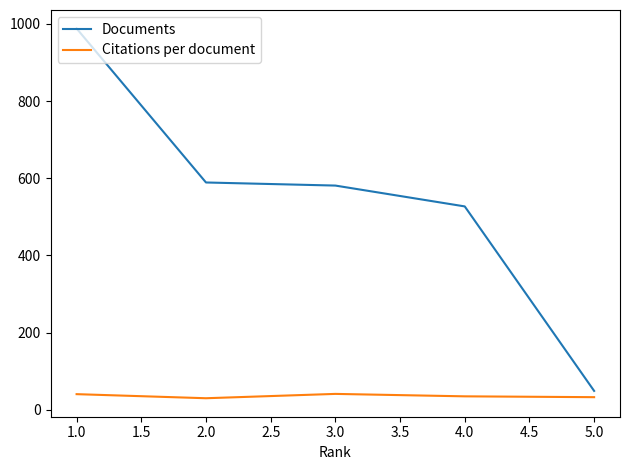

Rank the series by their average value, from highest to lowest.

Documents, Citations per document